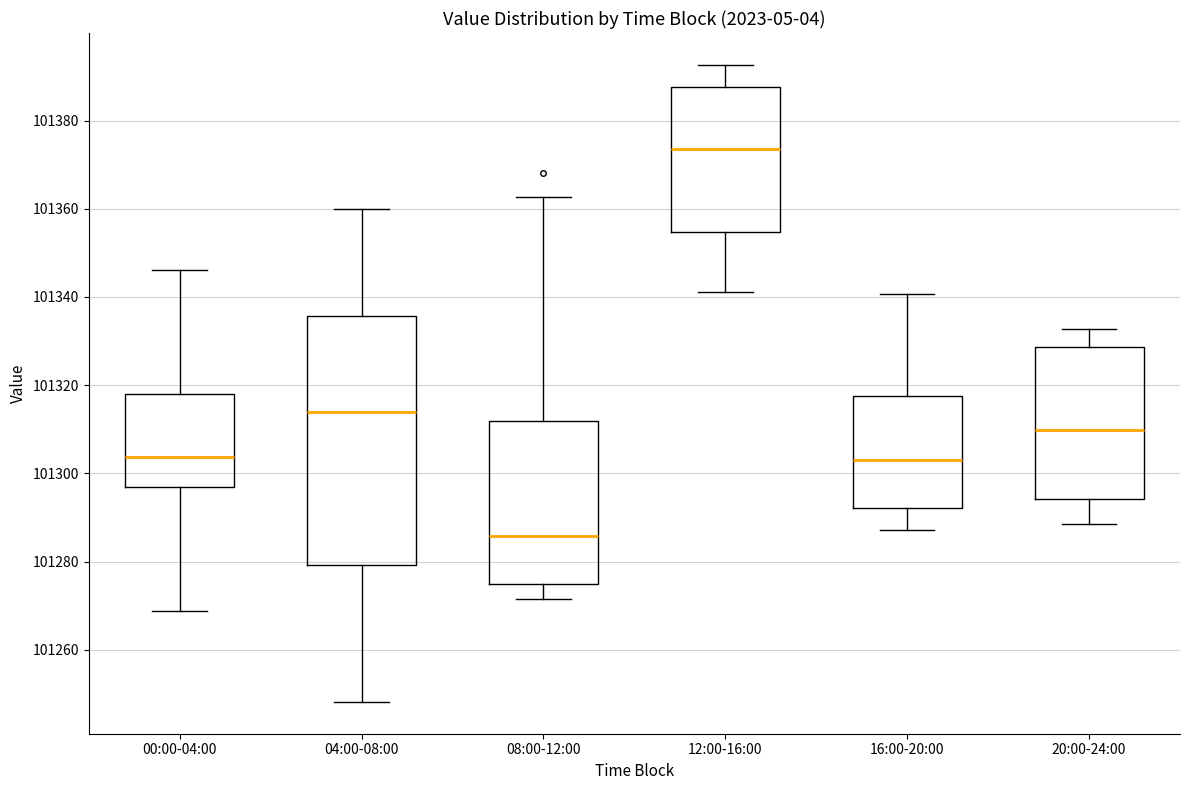

Comparing the boxes themselves (not the whiskers), which one is the tallest?

04:00-08:00